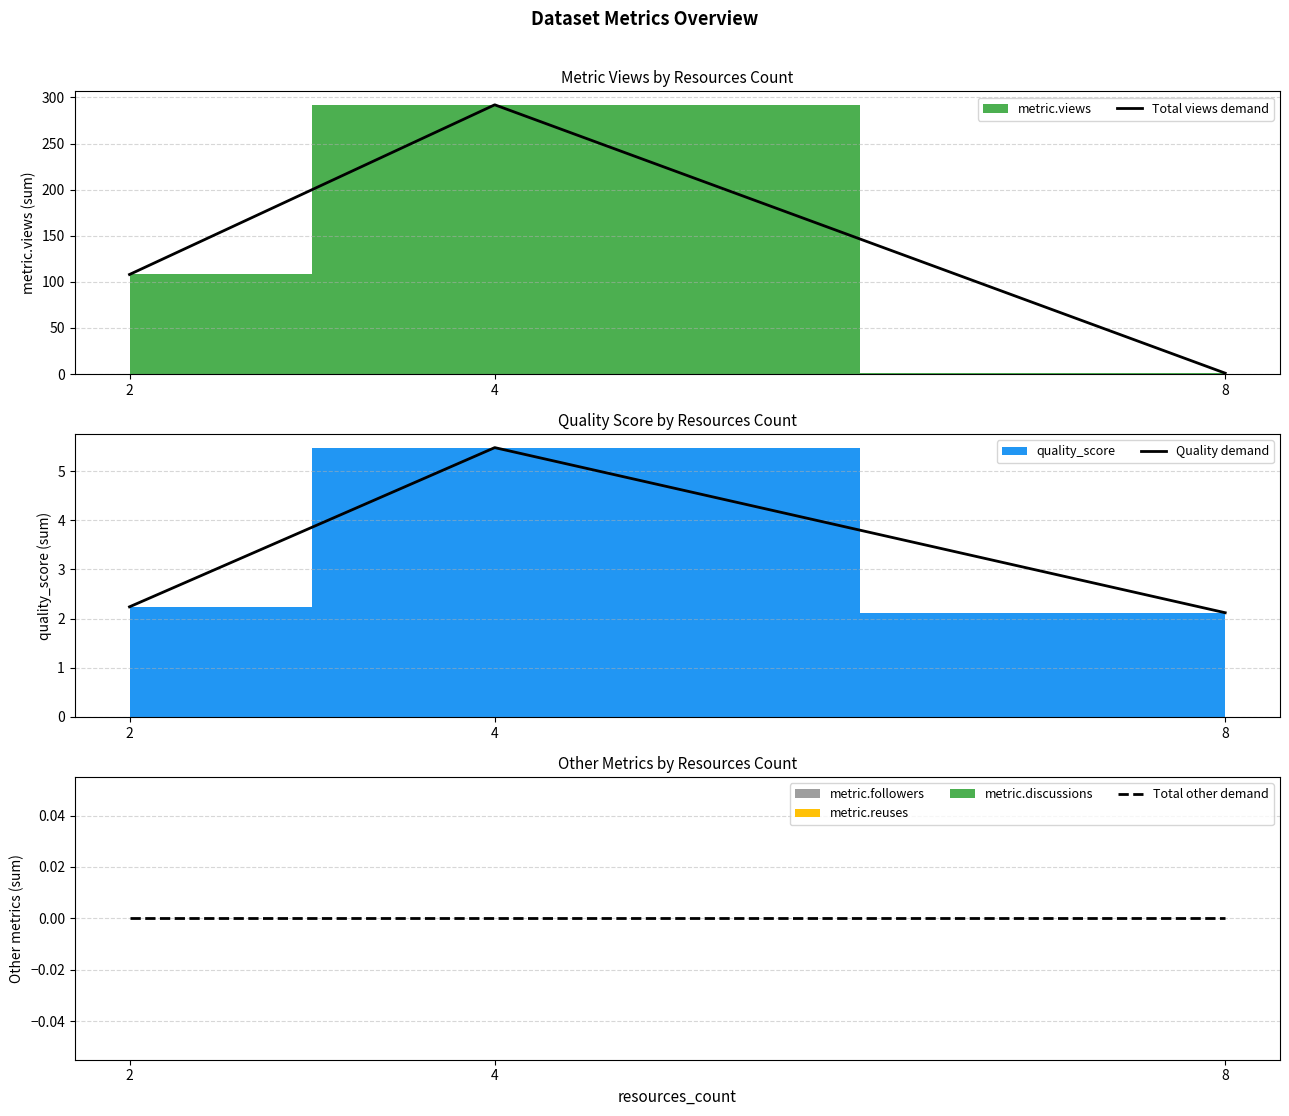

At 4, list the series in order from smallest to largest.

Total other demand, Quality demand, Total views demand